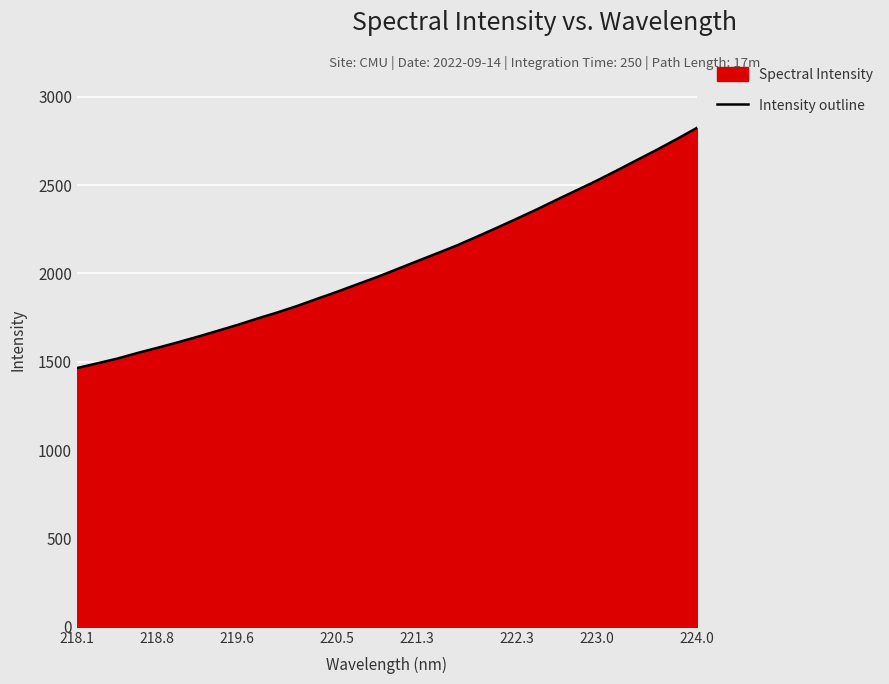

What is the sum of all values?

65675.7